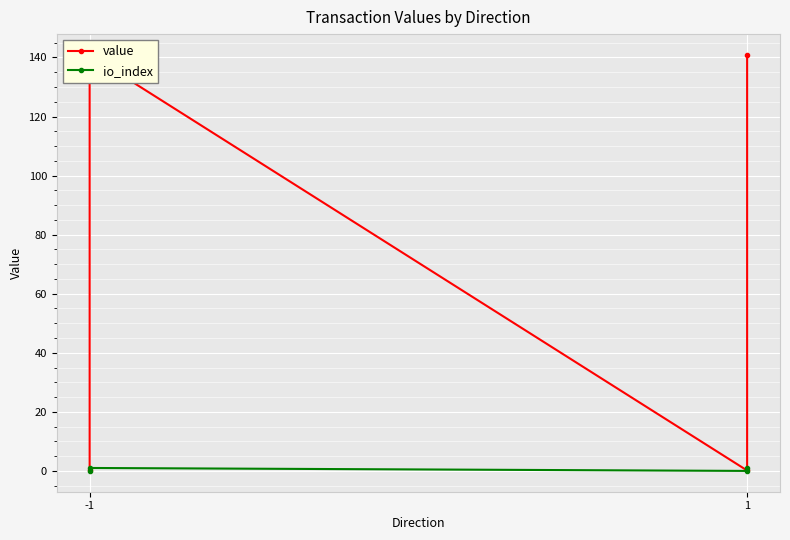

Which series has the largest total across all categories?

value